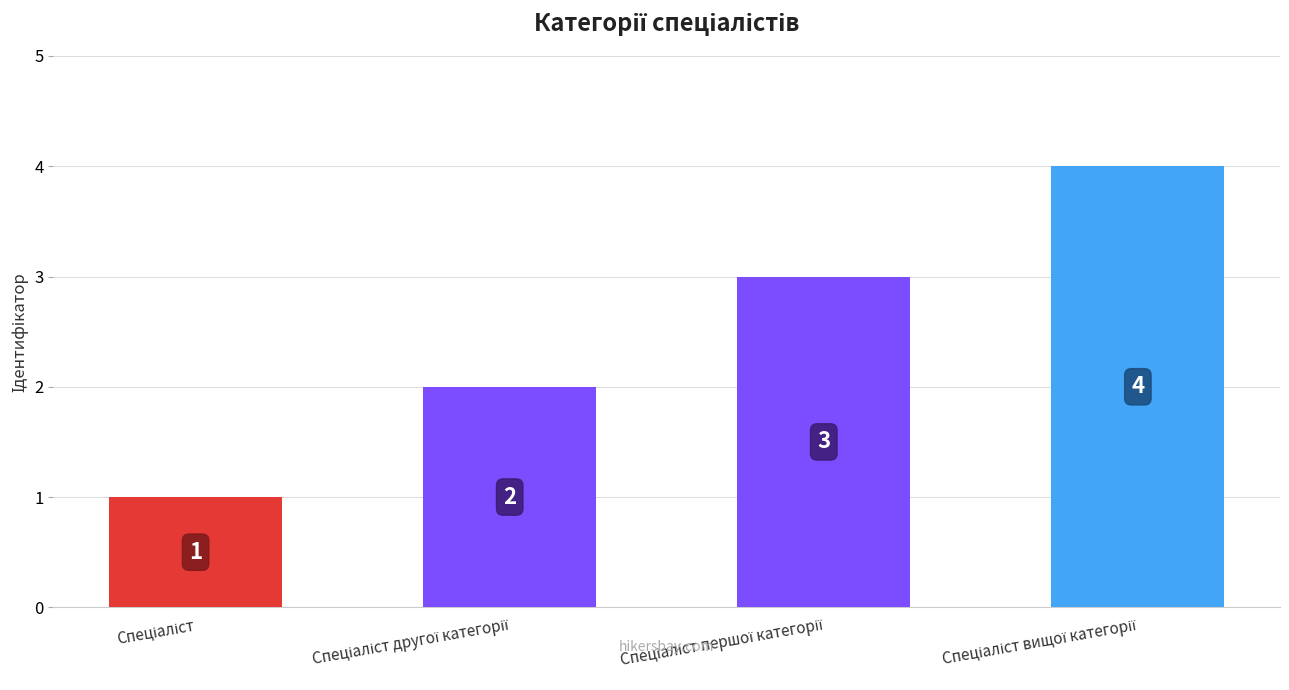

What is the sum of all values?

10